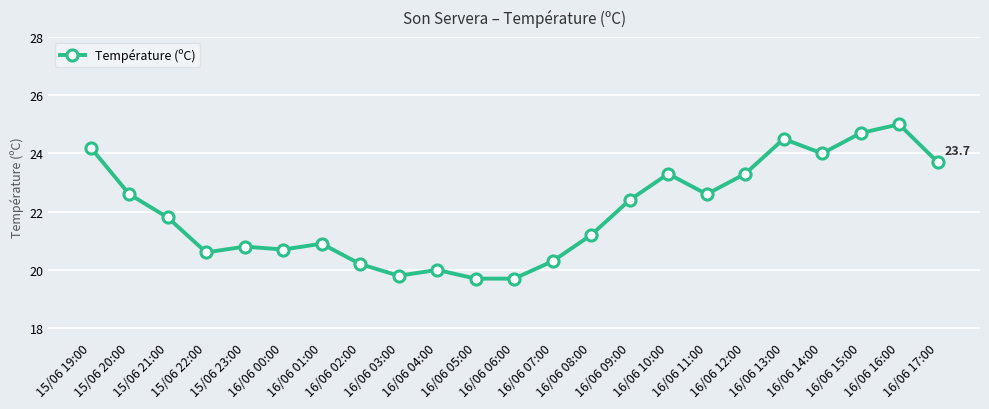

Where is the first local maximum?

15/06 23:00